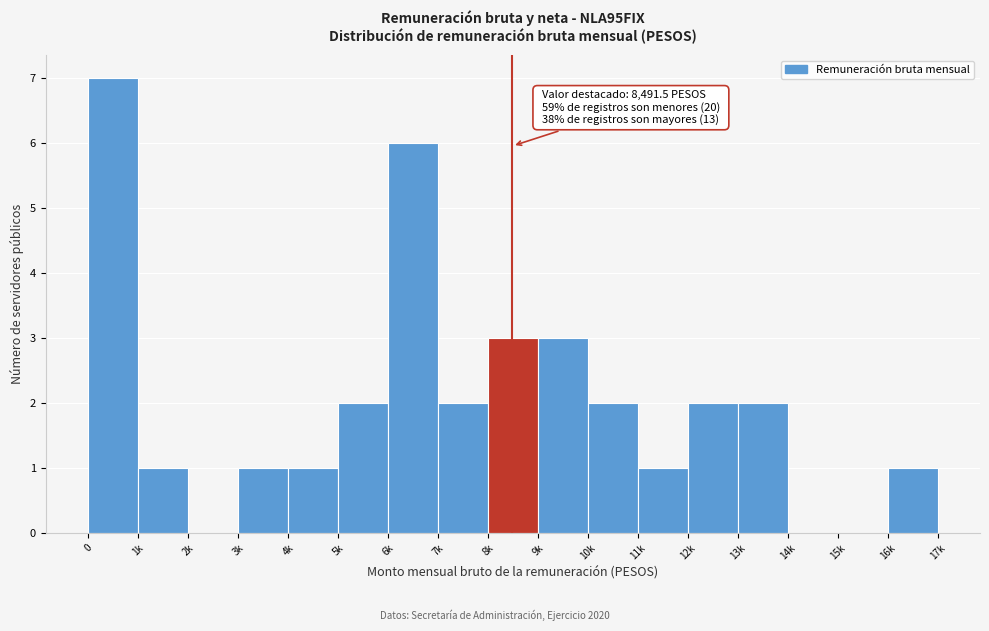

Reading left to right, transcribe all the data shown in this chart.

0=7	1k=1	2k=0	3k=1	4k=1	5k=2	6k=6	7k=2	8k=3	9k=3	10k=2	11k=1	12k=2	13k=2	14k=0	15k=0	16k=1